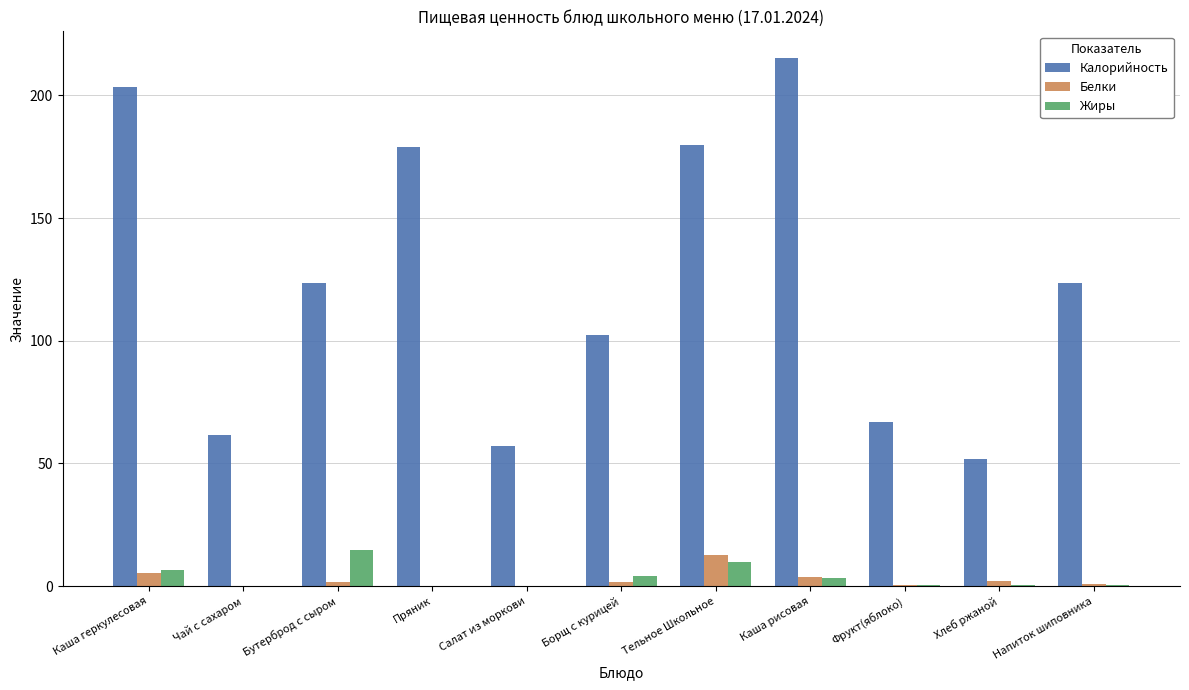

Which series has the largest total across all categories?

Калорийность